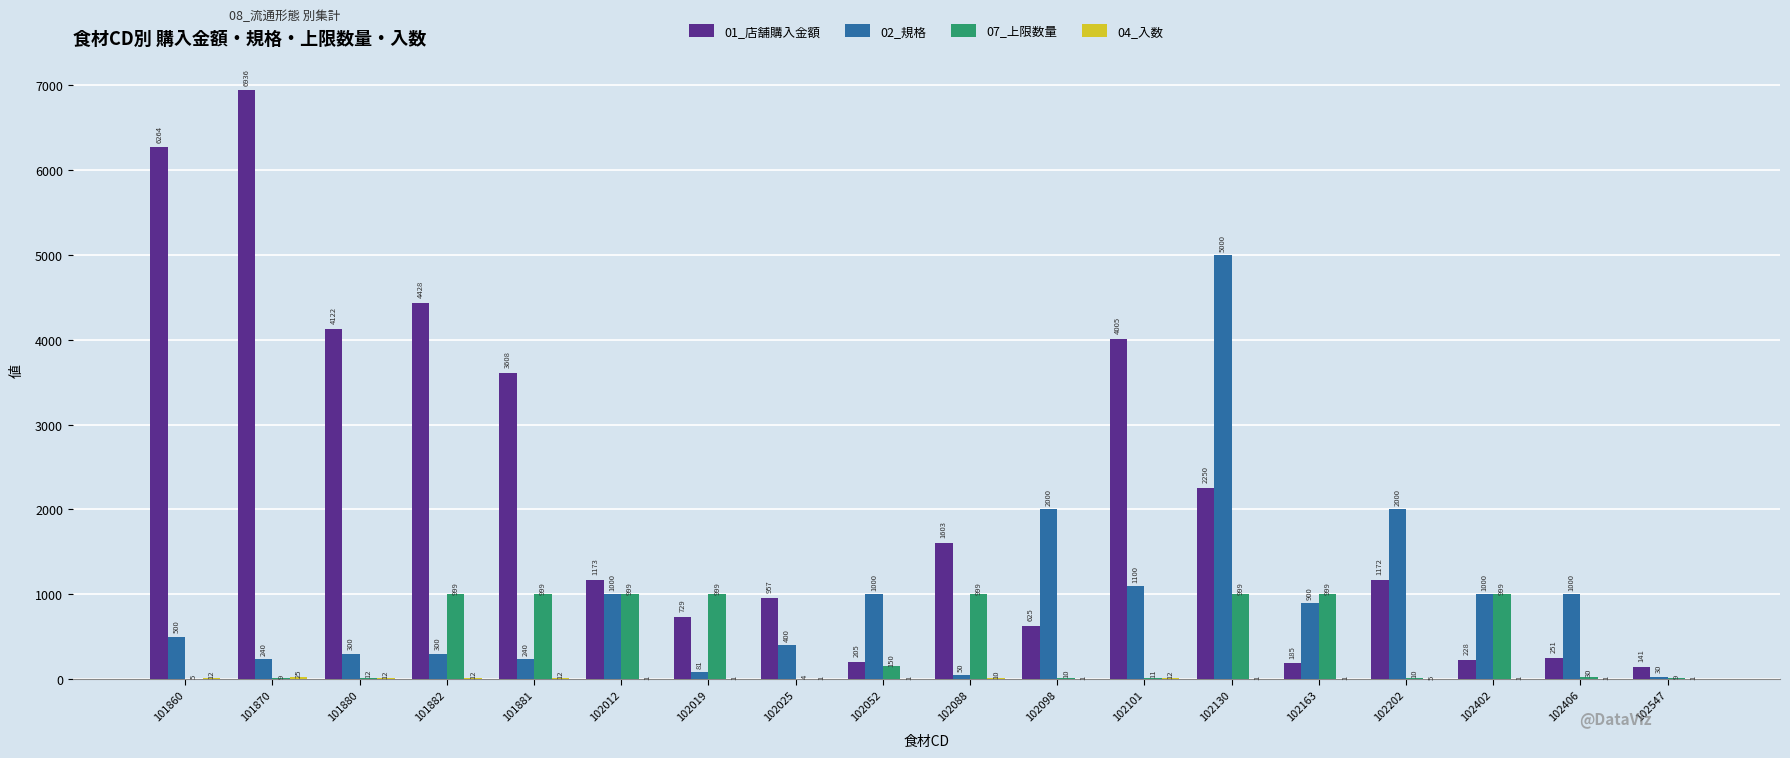

How many categories are shown in the chart?

18